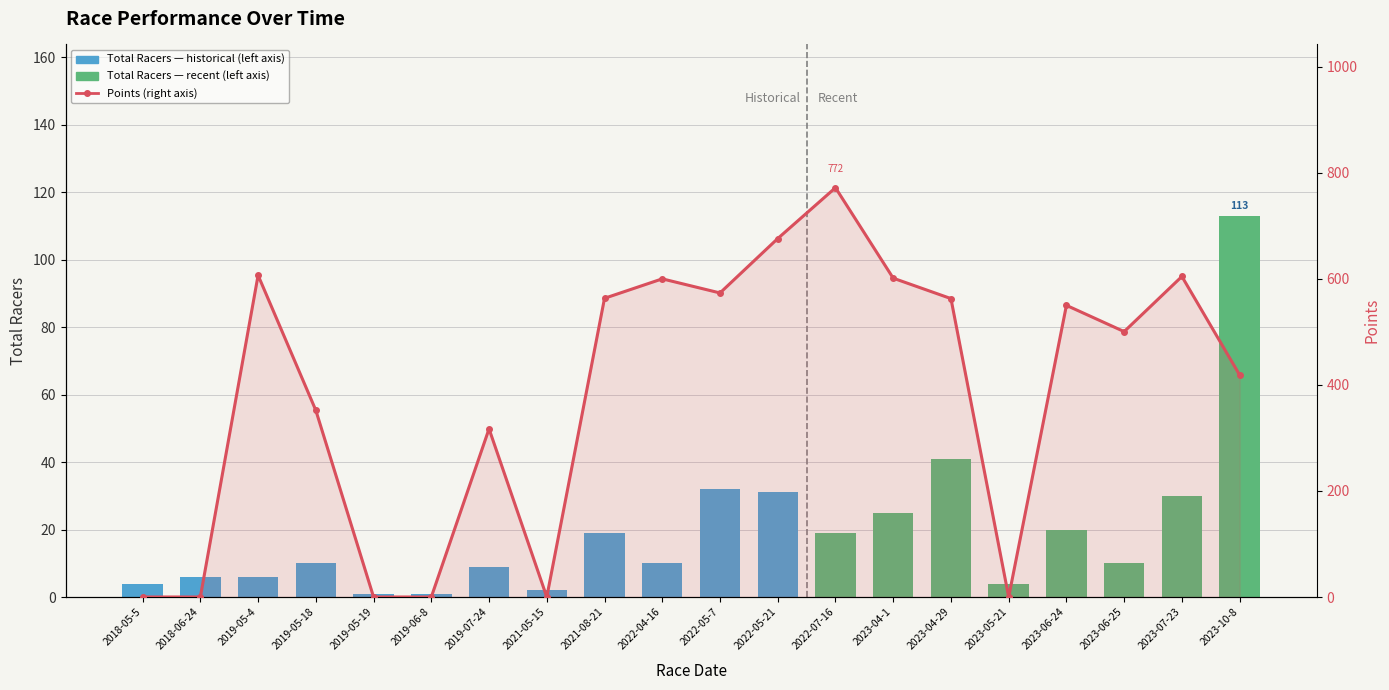

What is the sum of the values at 2022-05-7 and 2023-10-8?

992.0